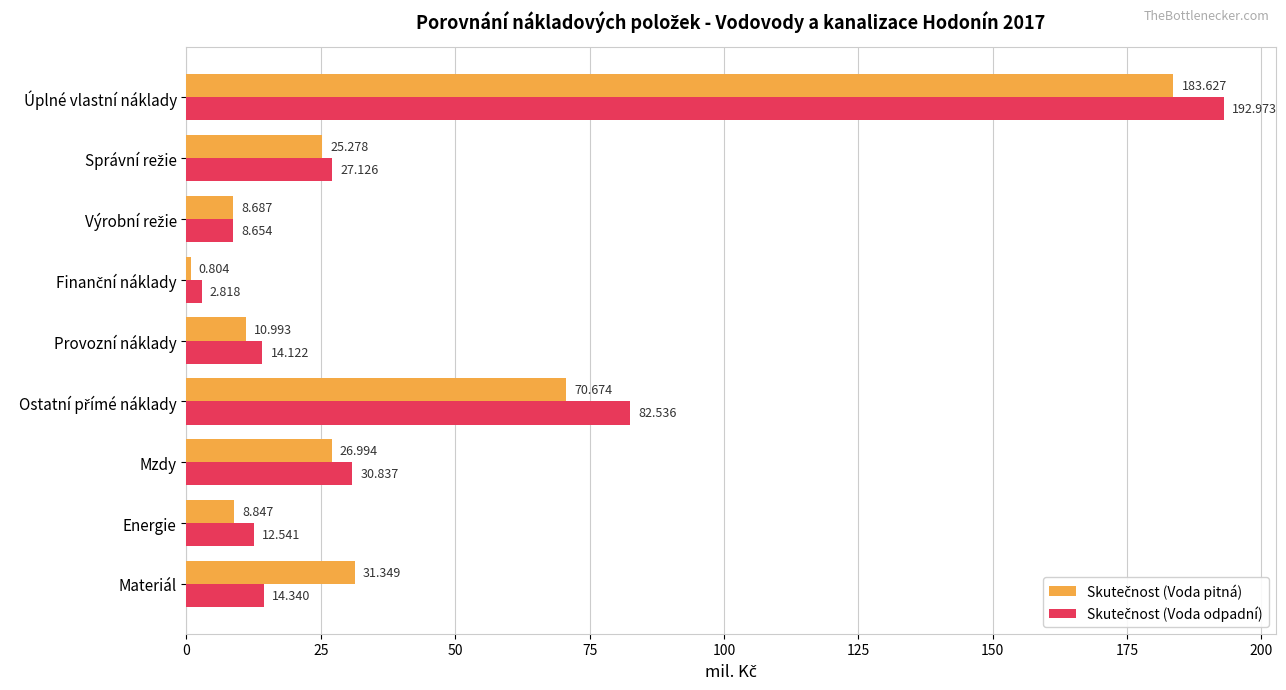

At which category is the sum across all series the highest?

Úplné vlastní náklady